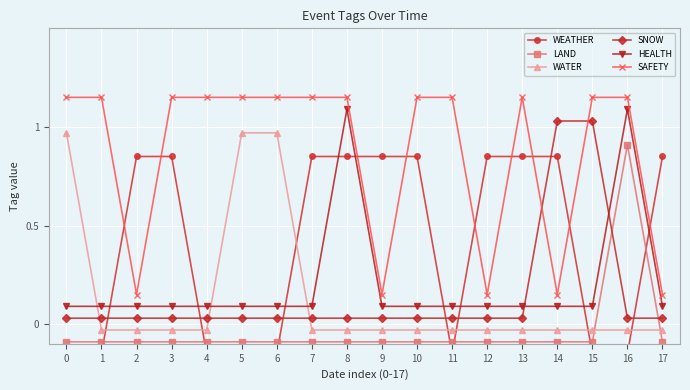

At which category is the sum across all series the highest?

8